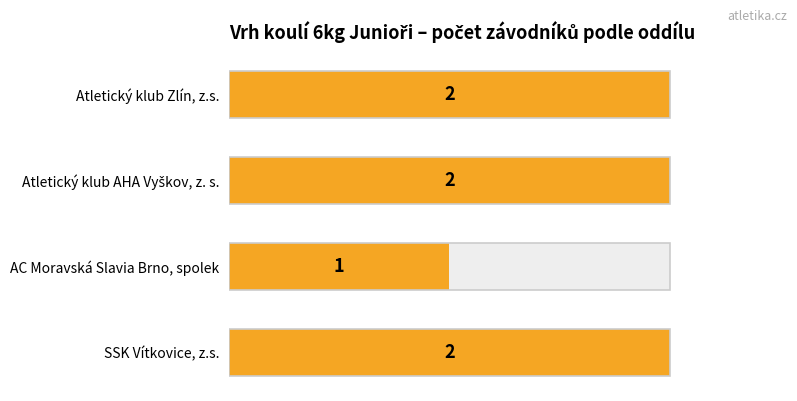

Is it true that the value at SSK Vítkovice, z.s. is 2?

True